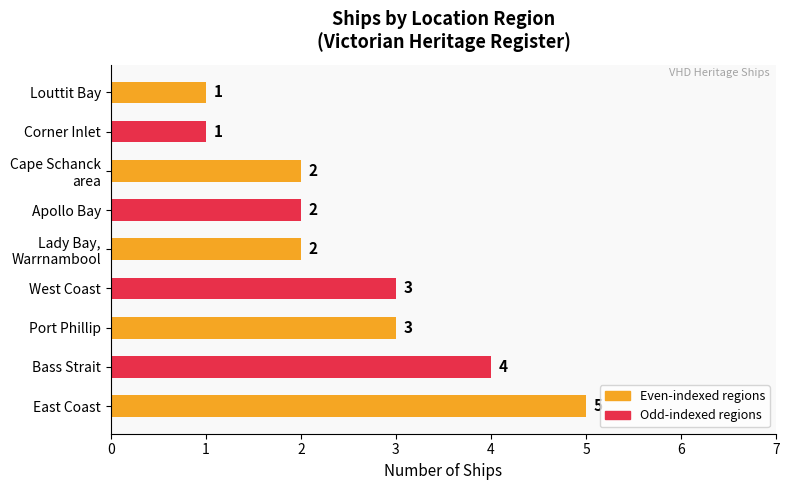

What is the difference between the maximum and minimum values?

4